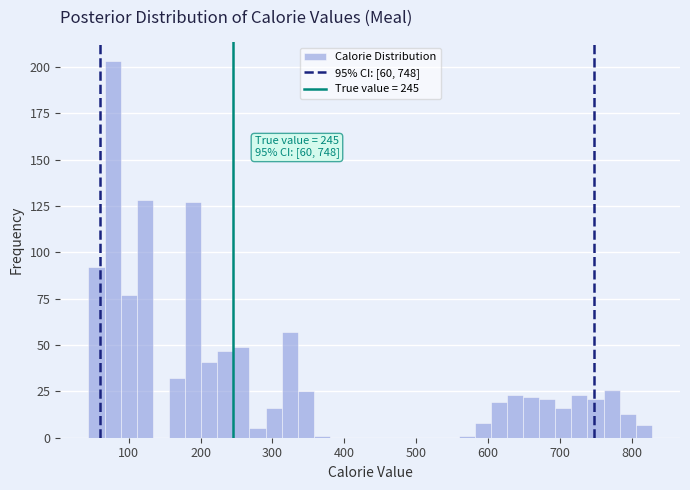

Around what value on the x-axis is the tallest bar? Give the approximate position of its centre, as read against the axis.

80